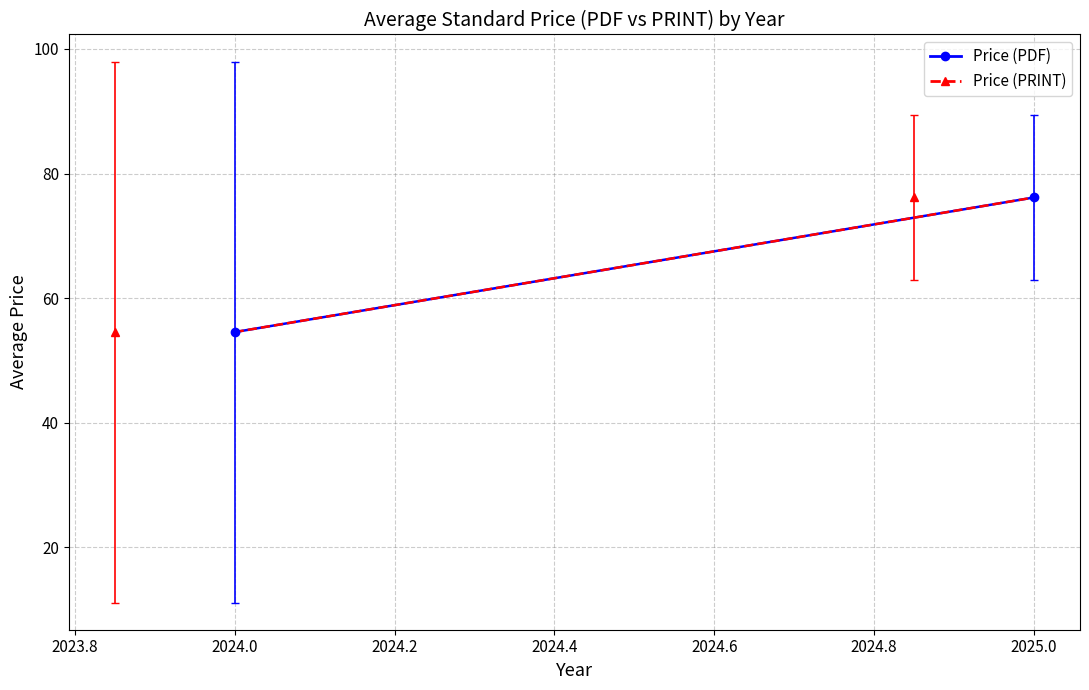

What are all the series names shown in the legend?

Price (PDF), Price (PRINT)